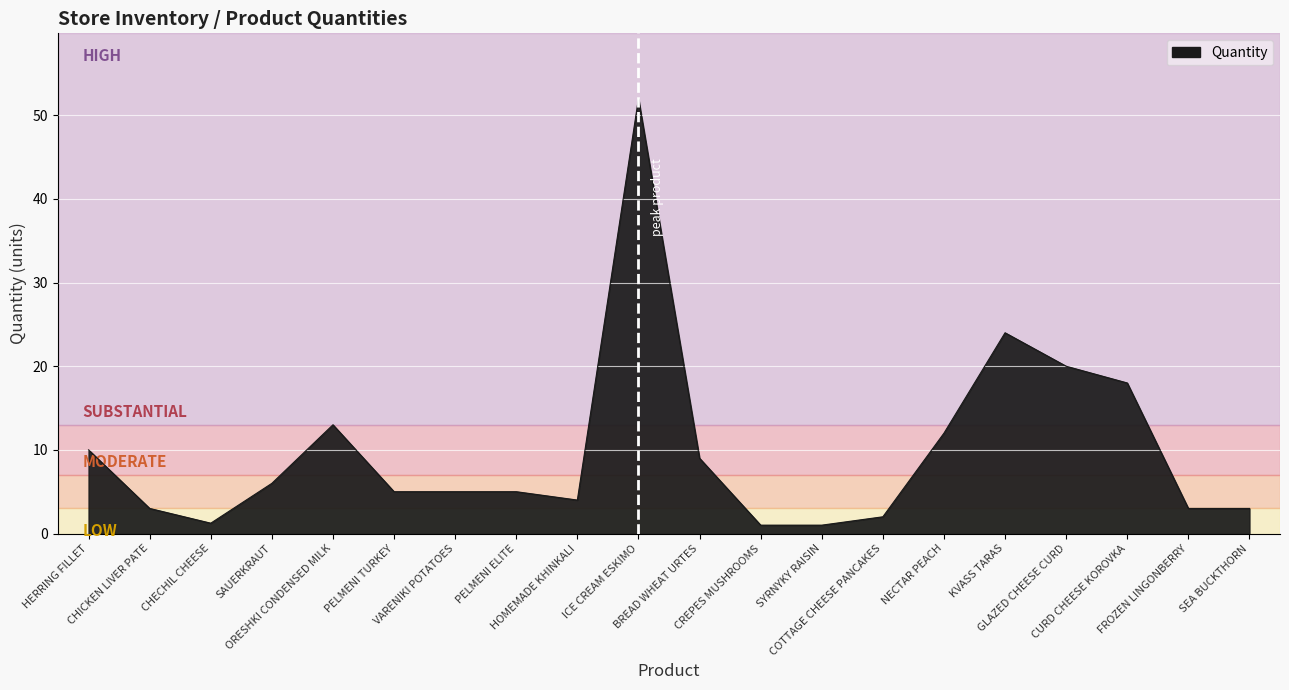

What is the greatest value displayed?

52.0